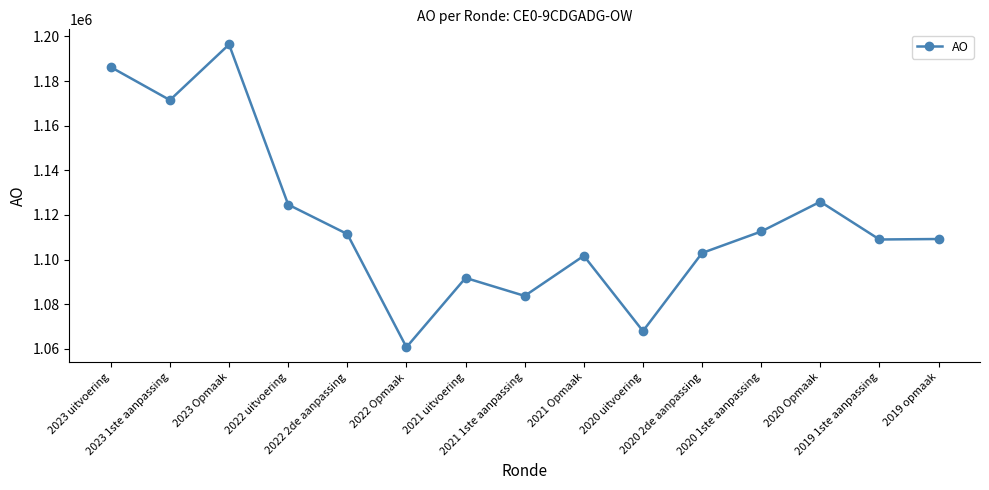

True or false: there are more than 2 points higher than both neighbors.

True